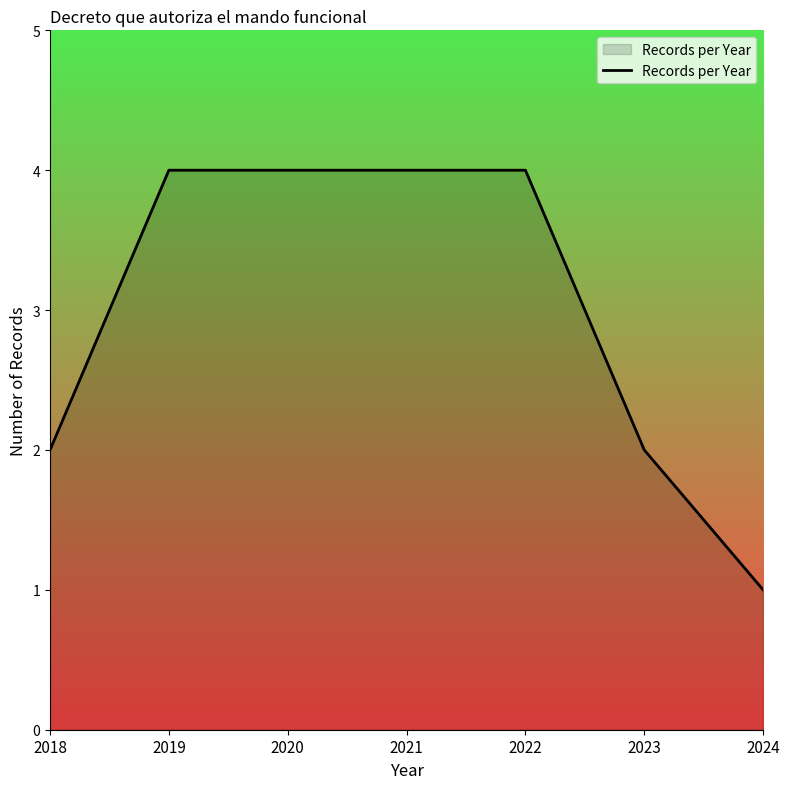

What is the change in value from 2022 to 2024?

-3